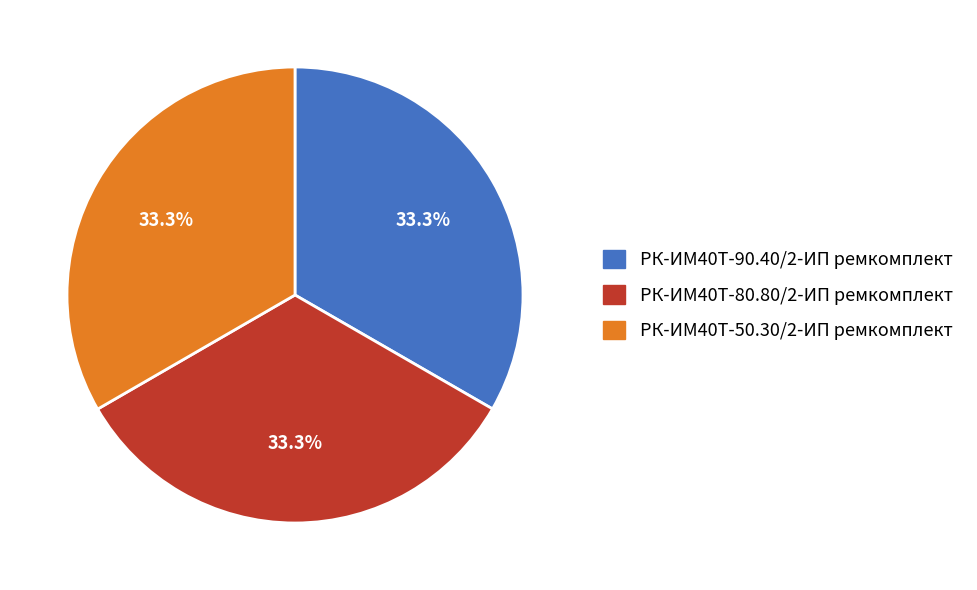

What is the ratio of the value at РК-ИМ40T-50.30/2-ИП ремкомплект to the value at РК-ИМ40T-80.80/2-ИП ремкомплект?

1.0